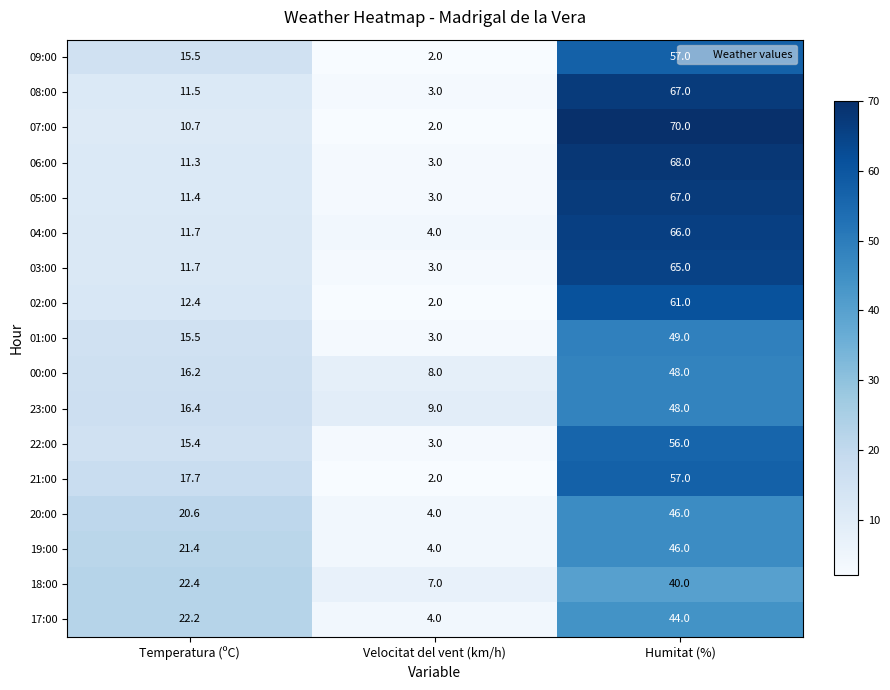

What is the spread (max minus min) of values at Temperatura (ºC)?

11.7